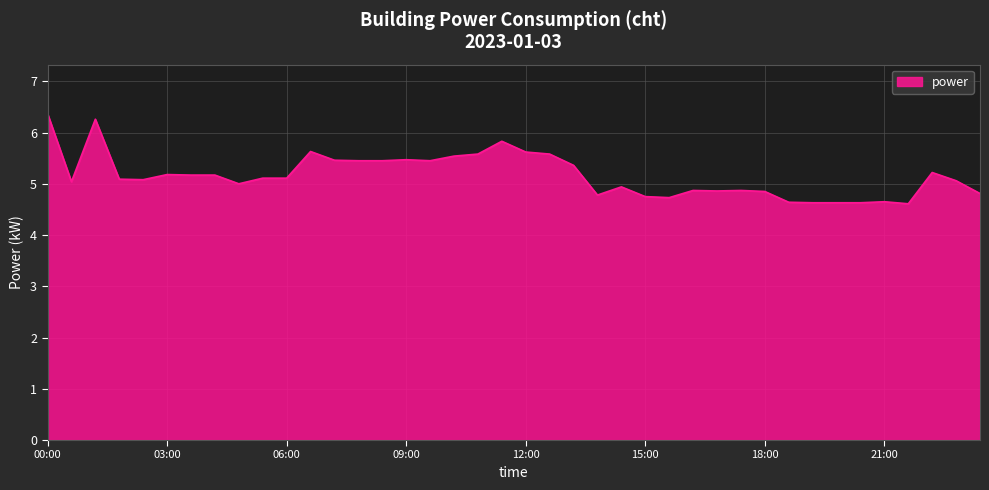

What is the difference between the maximum and minimum values?

1.8